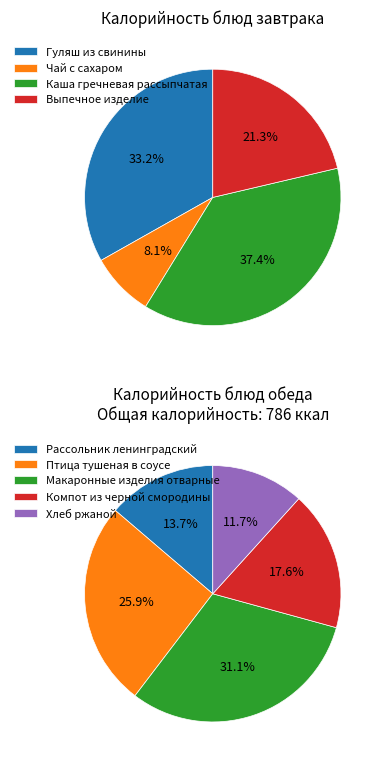

What is the change in value from Завтрак to Обед?

+40.8